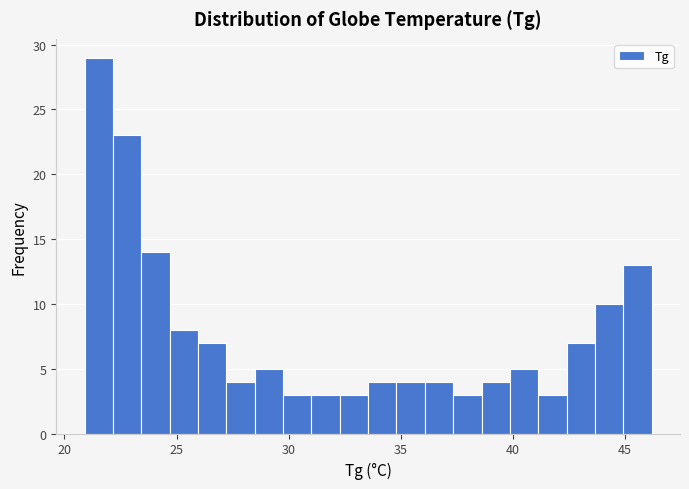

Read against the x-axis, roughly where is the centre of the tallest bar?

21.5